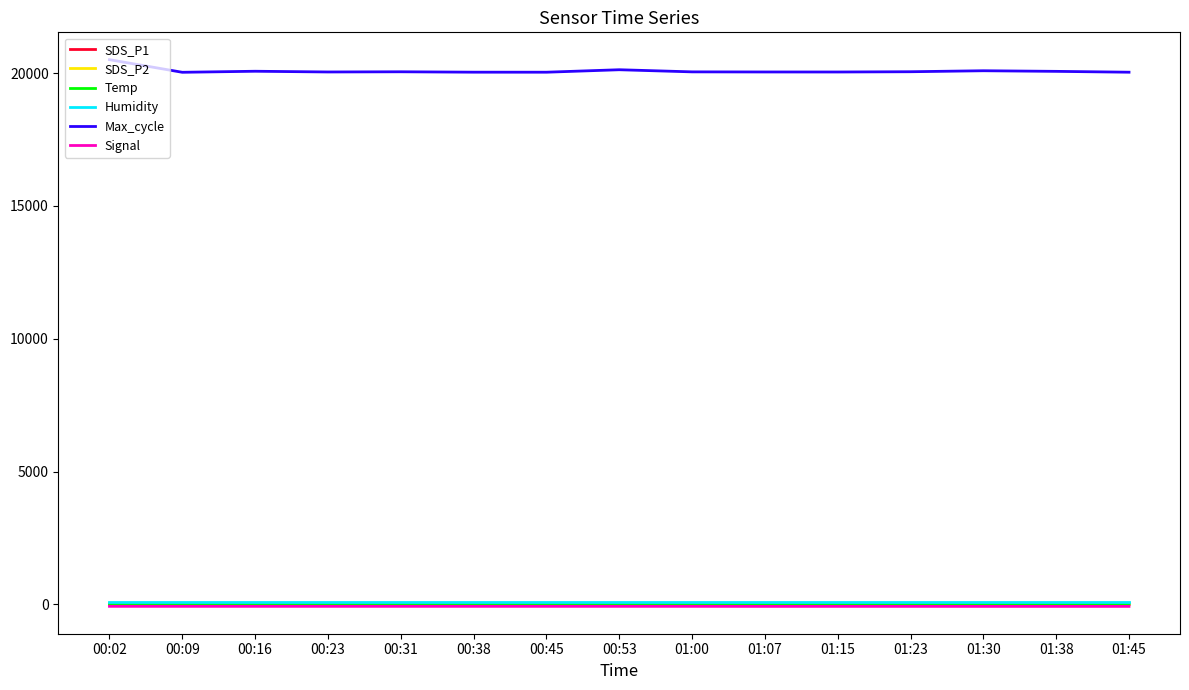

Which label corresponds to the largest value in the chart?

00:02